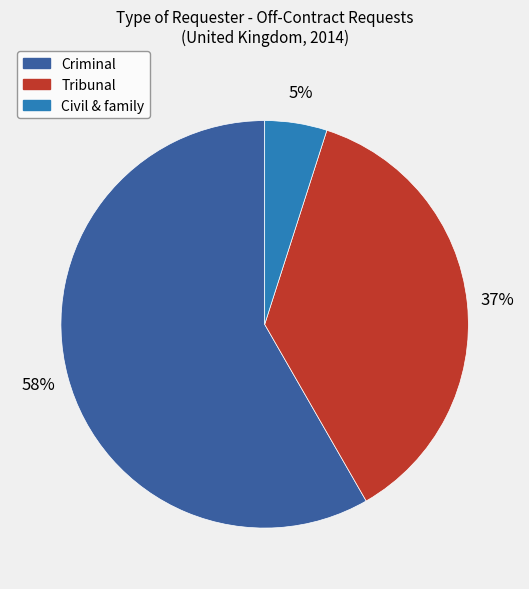

Is there any slice that represents more than half of the pie?

Yes